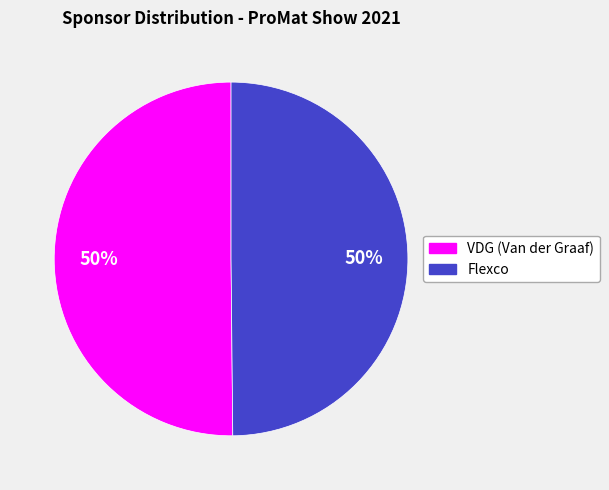

What is the ratio of the value at VDG (Van der Graaf) to the value at Flexco?

1.0